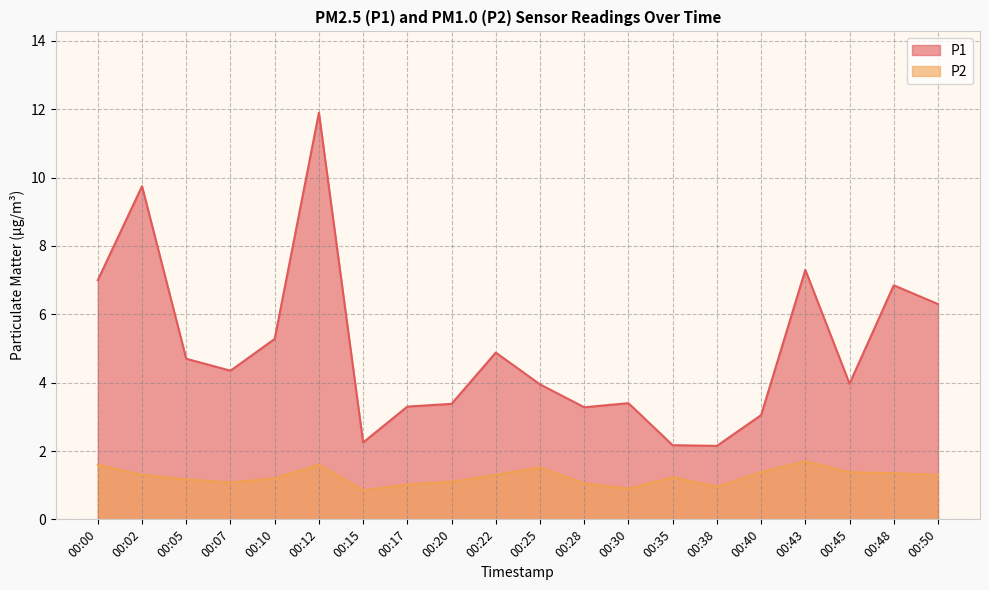

Reading left to right, list all the values displayed in this chart.

P1: 7.0	9.8	4.7	4.3	5.3	11.9	2.2	3.3	3.4	4.9	4.0	3.3	3.4	2.2	2.1	3.0	7.3	4.0	6.8	6.3
P2: 1.6	1.3	1.2	1.1	1.2	1.6	0.8	1.0	1.1	1.3	1.5	1.1	0.9	1.2	0.9	1.4	1.7	1.4	1.4	1.3